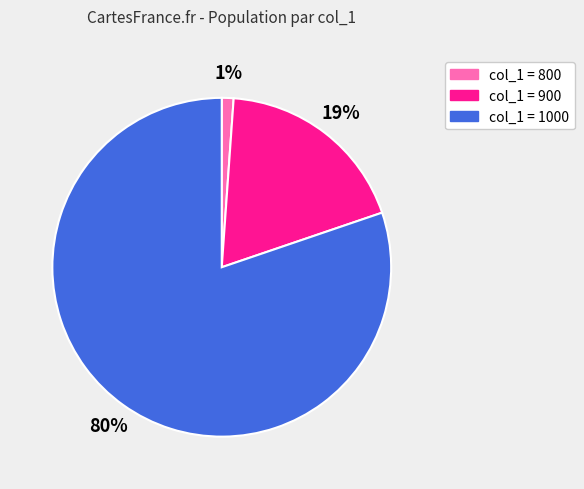

Is there any slice that represents more than half of the pie?

Yes